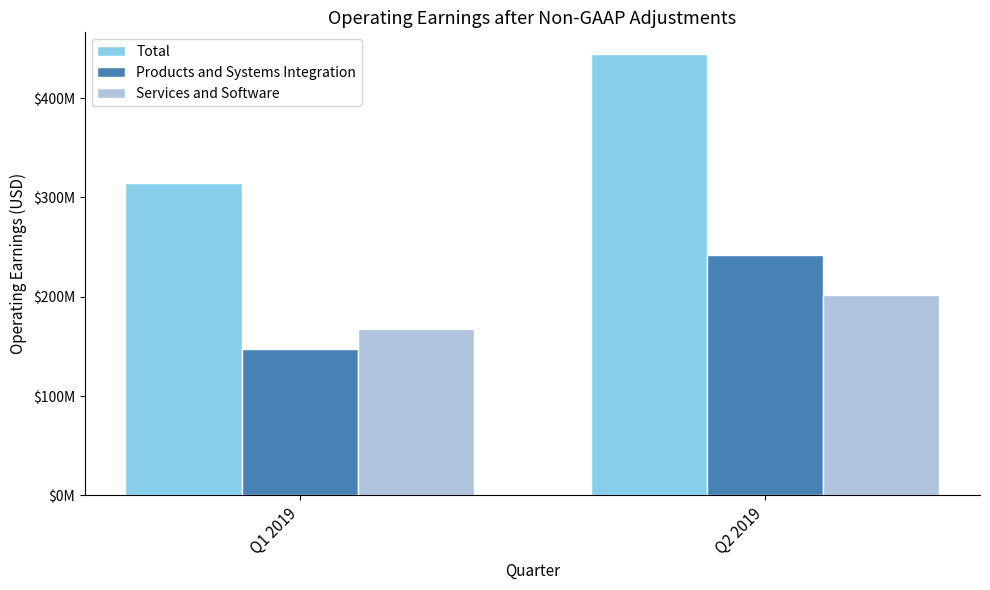

Rank the series by their maximum value, from highest to lowest.

Total, Products and Systems Integration, Services and Software